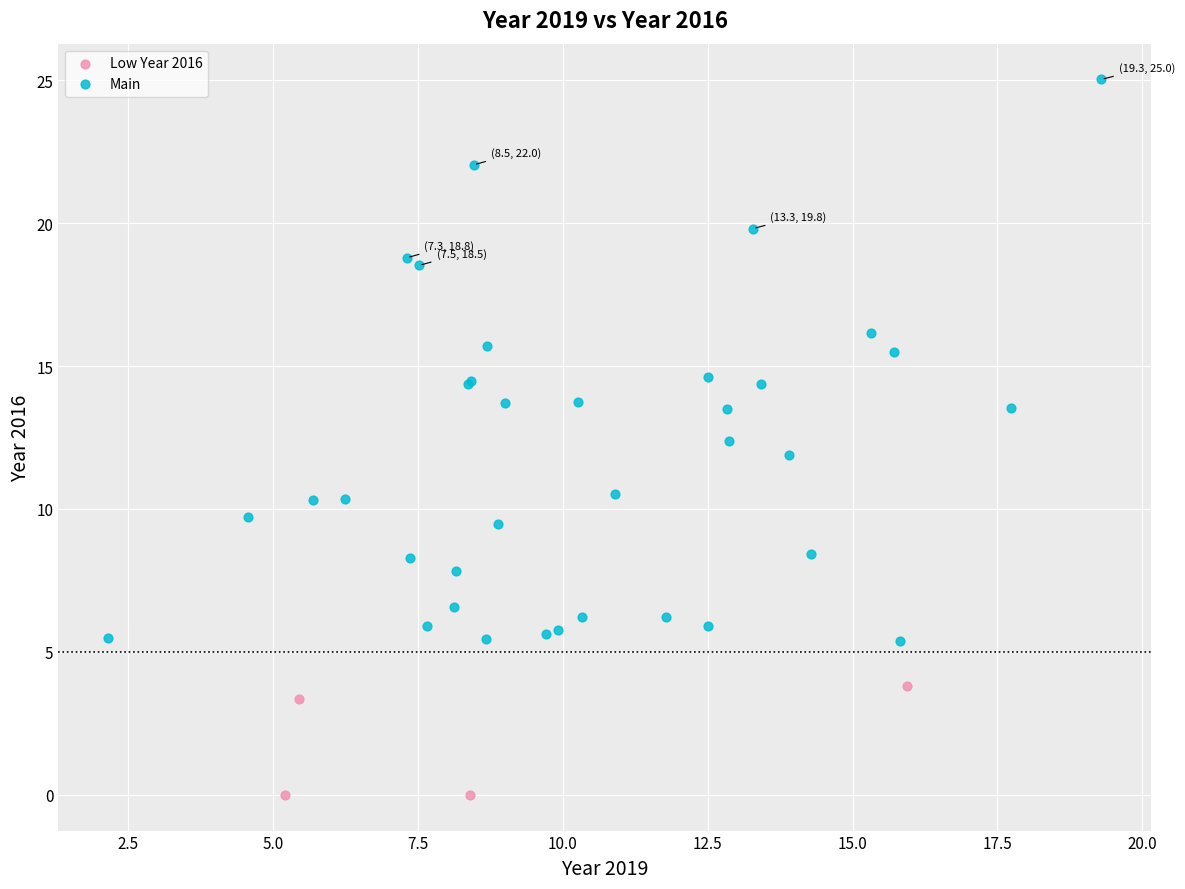

Which series reaches the maximum Y coordinate?

Main